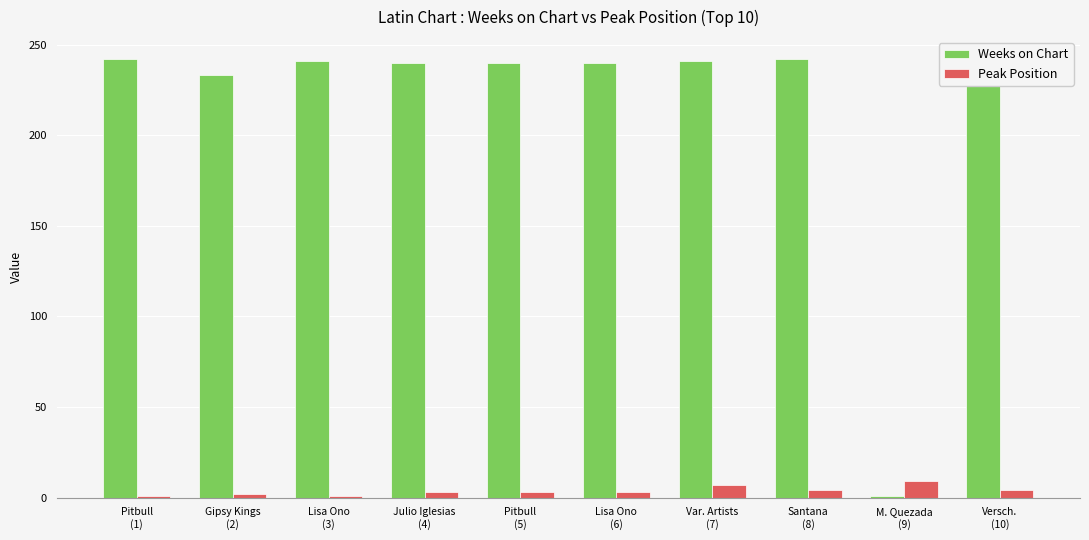

At how many categories does at least one series exceed 29?

9